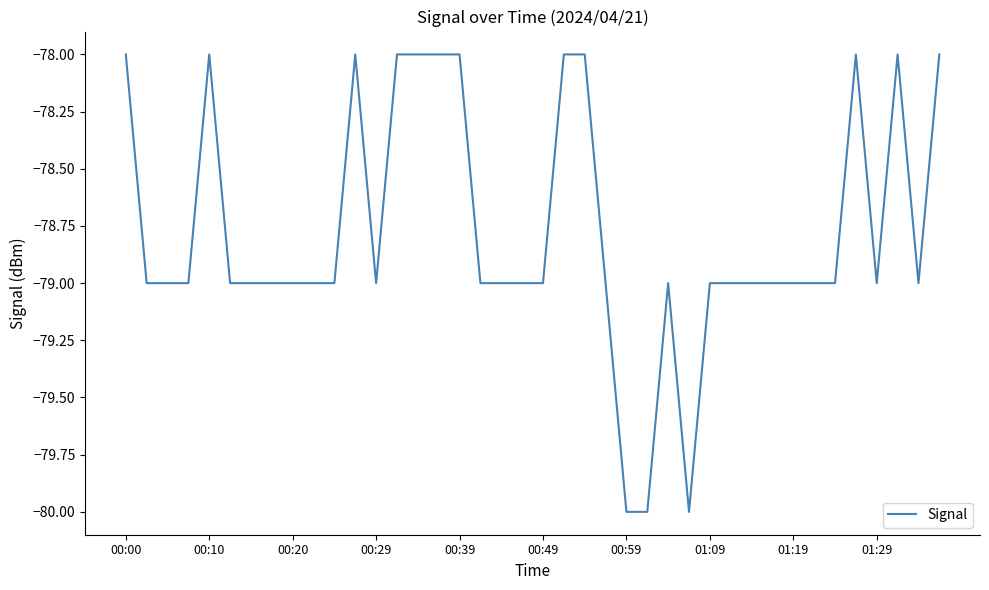

What is the minimum value shown in the chart?

-80